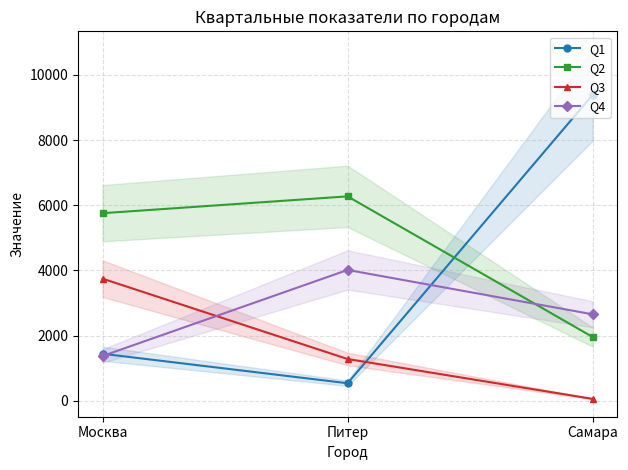

What is the sum of the Q4 values at Москва and Питер?

5393